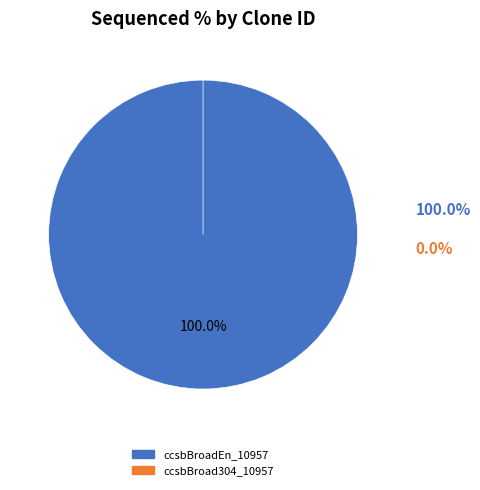

What is the smallest slice in the pie chart?

ccsbBroad304_10957